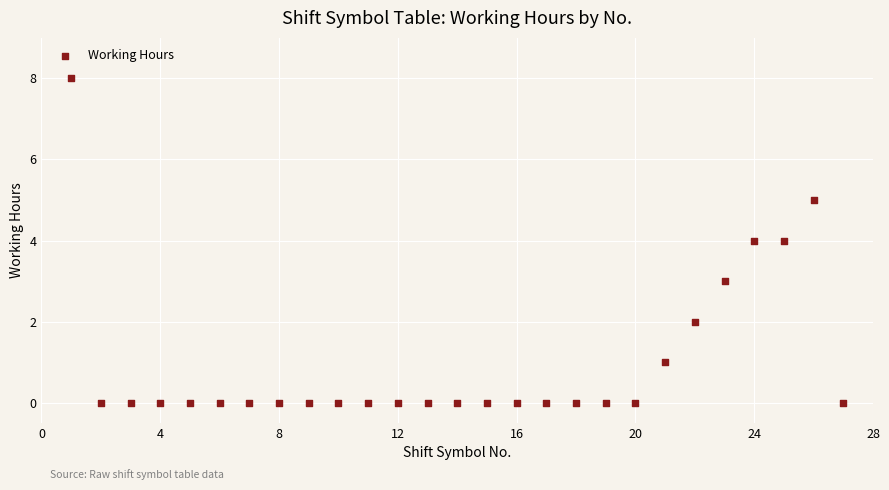

What is the range of Y values (max minus min)?

8